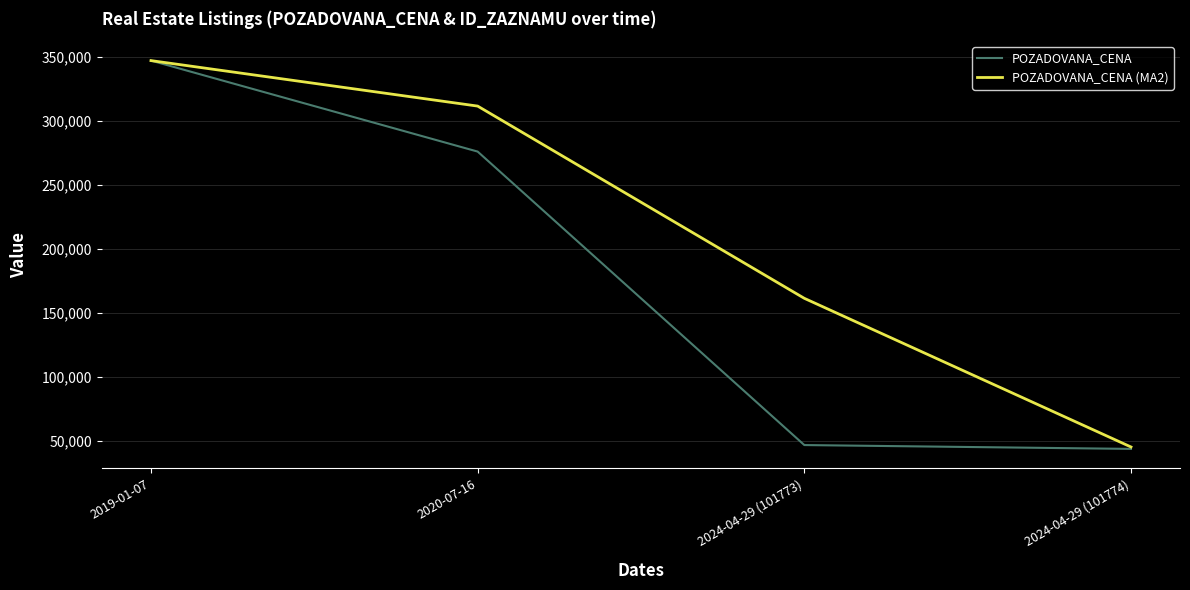

Which series changed the most between 2024-04-29 (101773) and 2024-04-29 (101774)?

POZADOVANA_CENA (MA2)